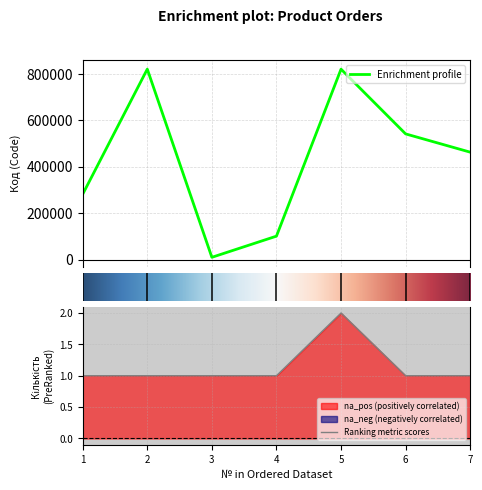

What is the highest value of the Кількість series?

2